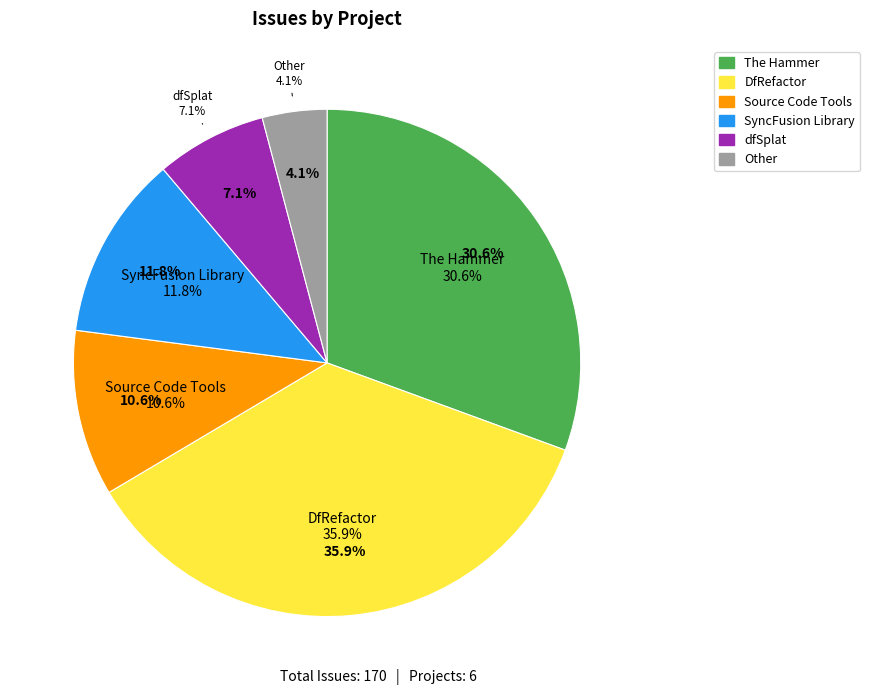

Combined, do DfRefactor and The Hammer account for over 50%?

Yes